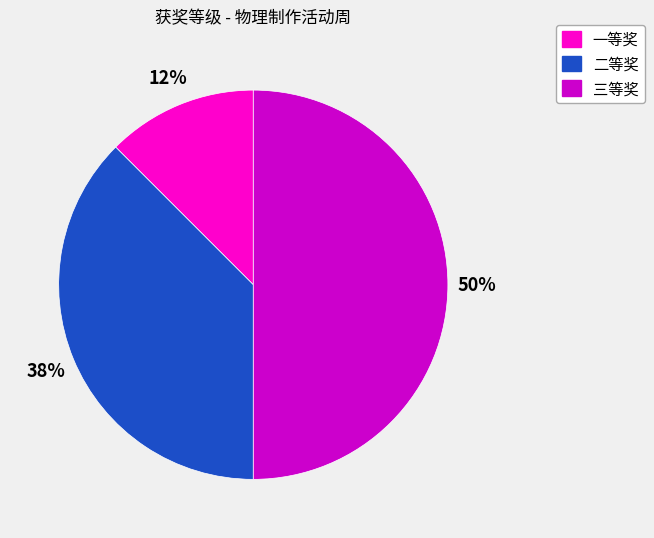

Rank the categories by value from lowest to highest.

一等奖, 二等奖, 三等奖